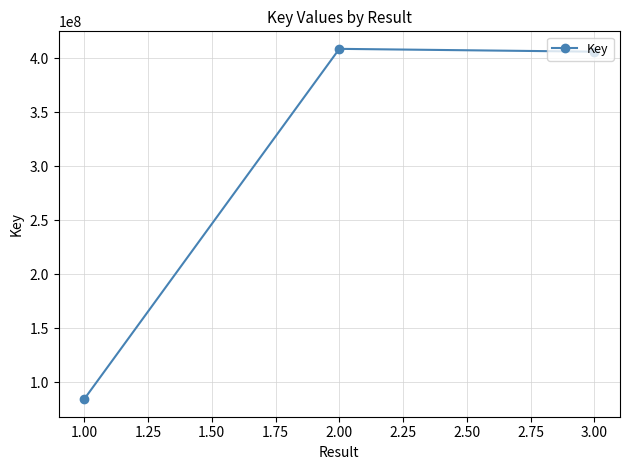

The value at 1.00 is 84257791. True or false?

True